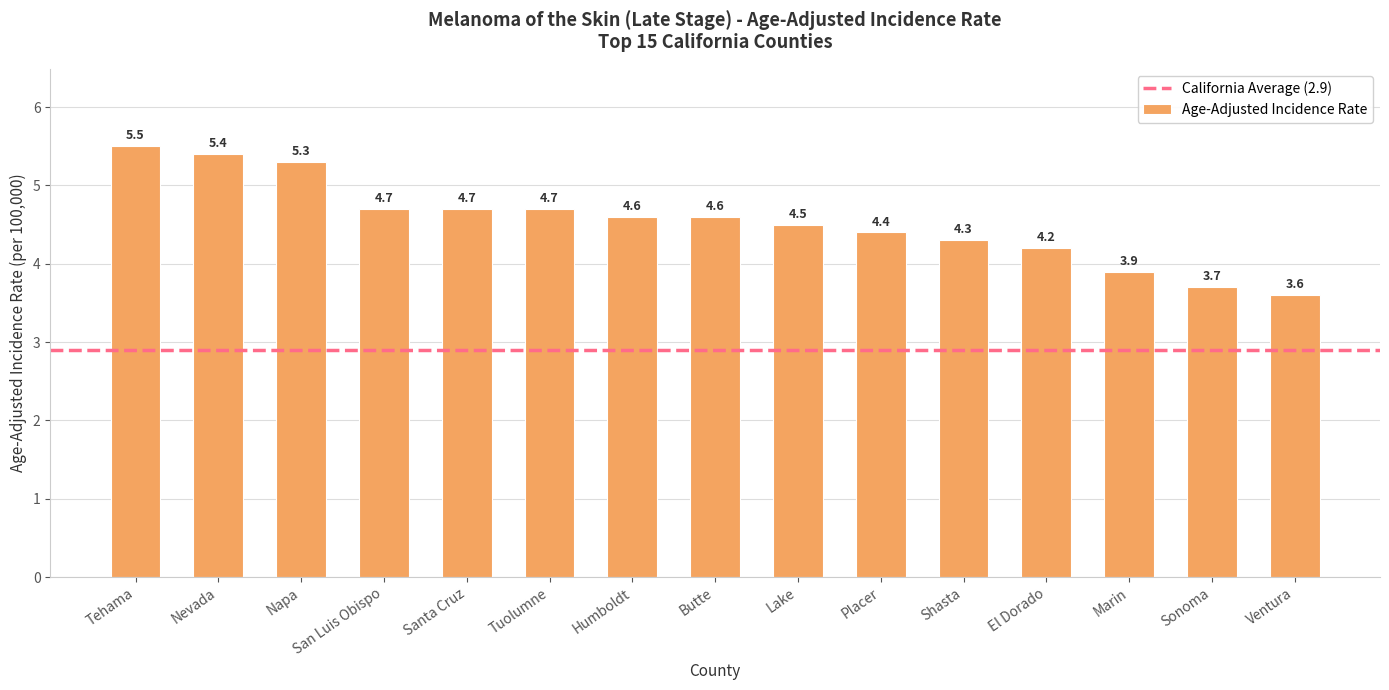

Reading left to right, what are all the values shown in this chart?

Tehama=5.5	Nevada=5.4	Napa=5.3	San Luis Obispo=4.7	Santa Cruz=4.7	Tuolumne=4.7	Humboldt=4.6	Butte=4.6	Lake=4.5	Placer=4.4	Shasta=4.3	El Dorado=4.2	Marin=3.9	Sonoma=3.7	Ventura=3.6